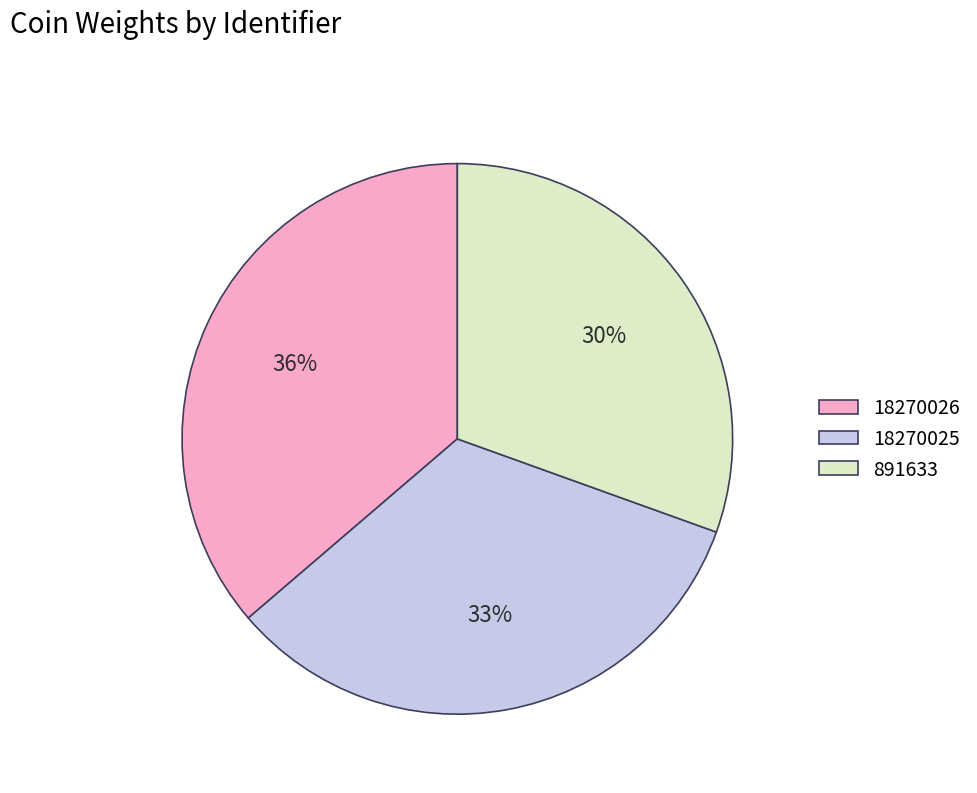

Does 18270026 represent more than half of the total?

No